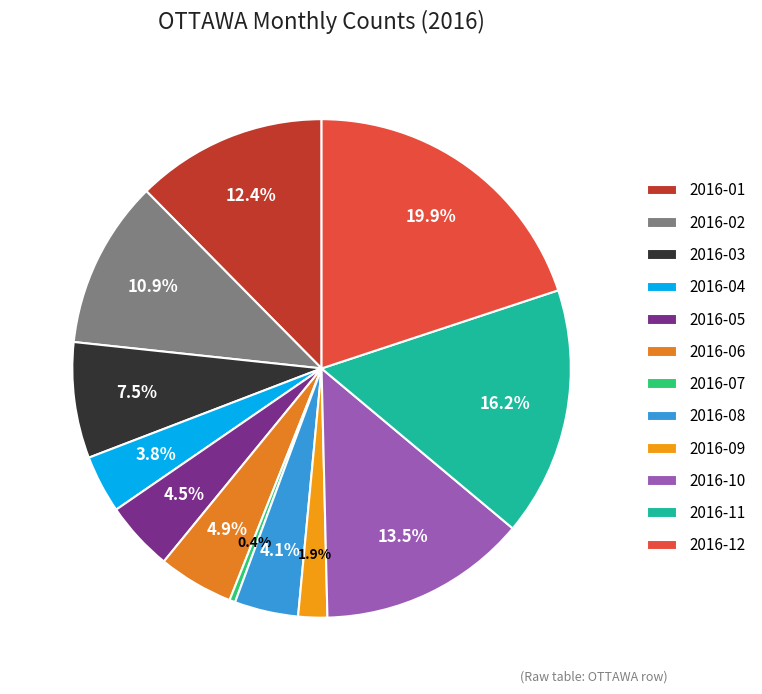

Is it true that 2016-11 is 5% of the pie?

False